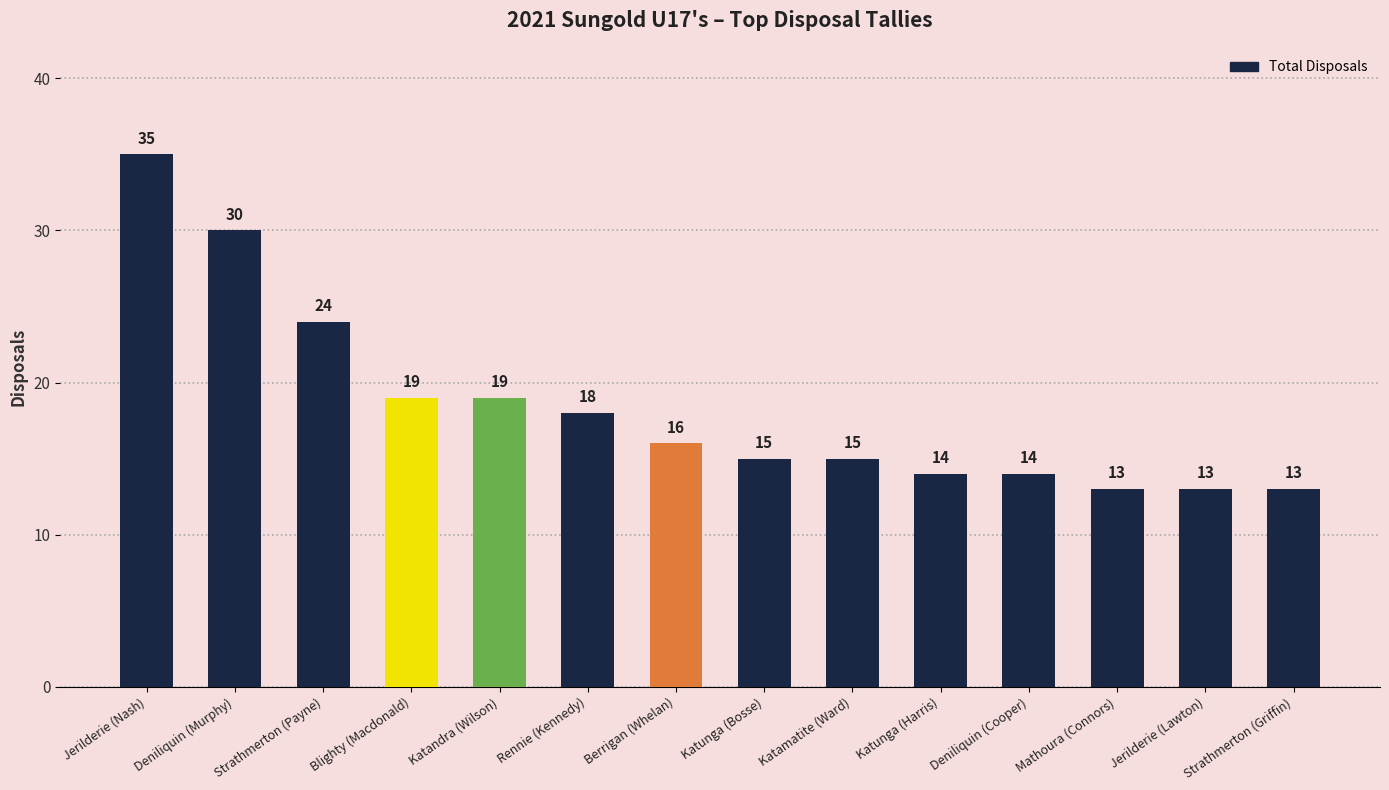

What position from the right is Deniliquin (Cooper)?

4